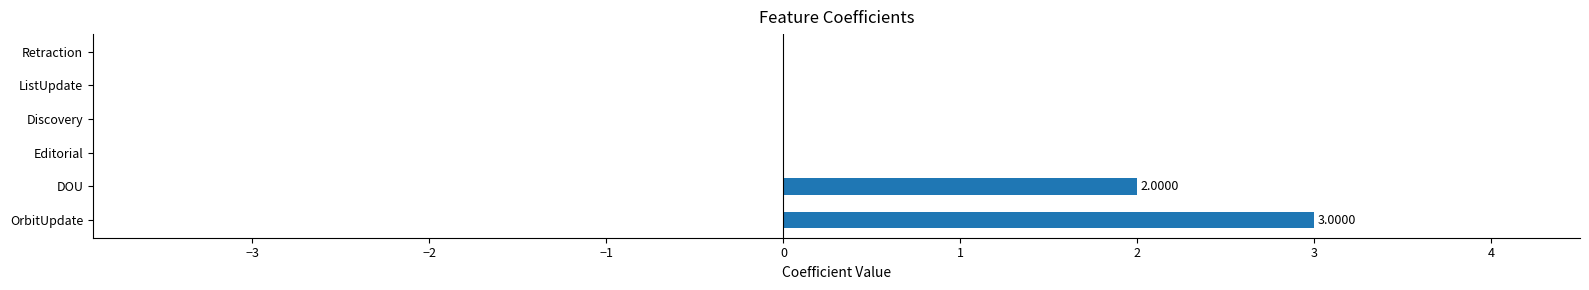

What is the sum of all values?

5